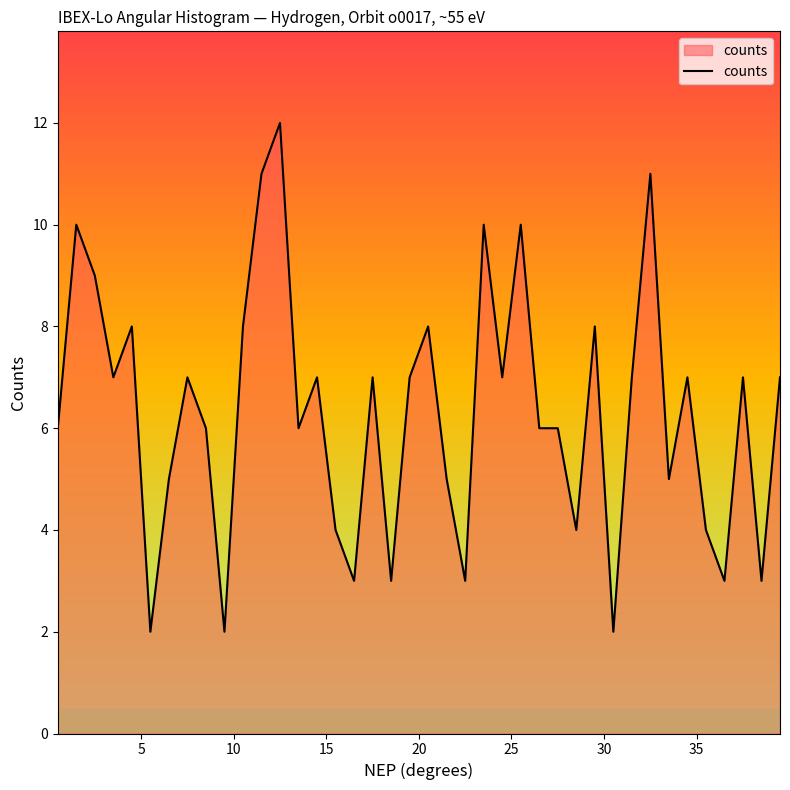

What is the difference between the maximum and minimum values?

10